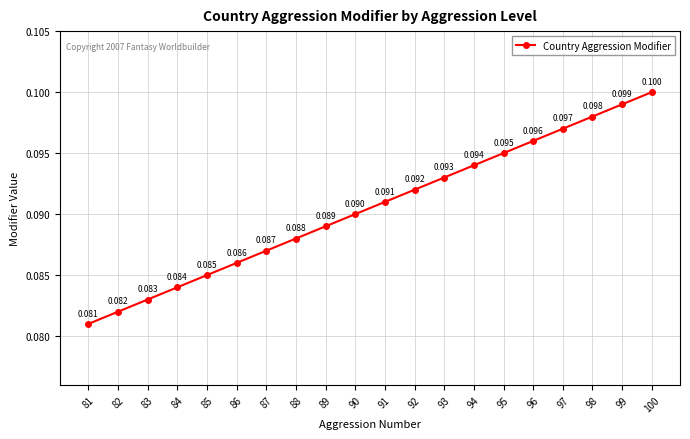

True or false: the data has more than 2 interior local peaks.

False